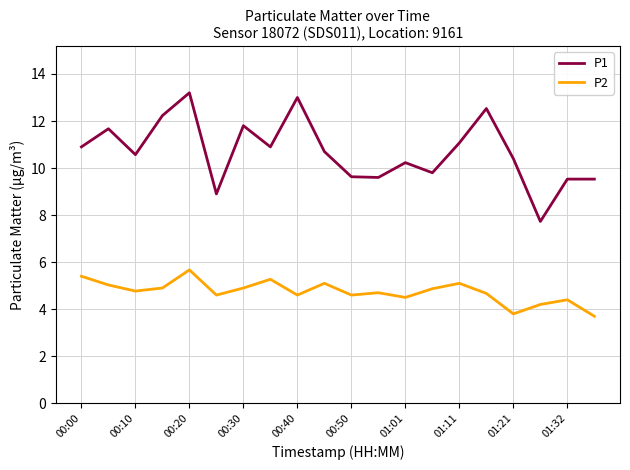

List the series in order of their peak value, lowest first.

P2, P1